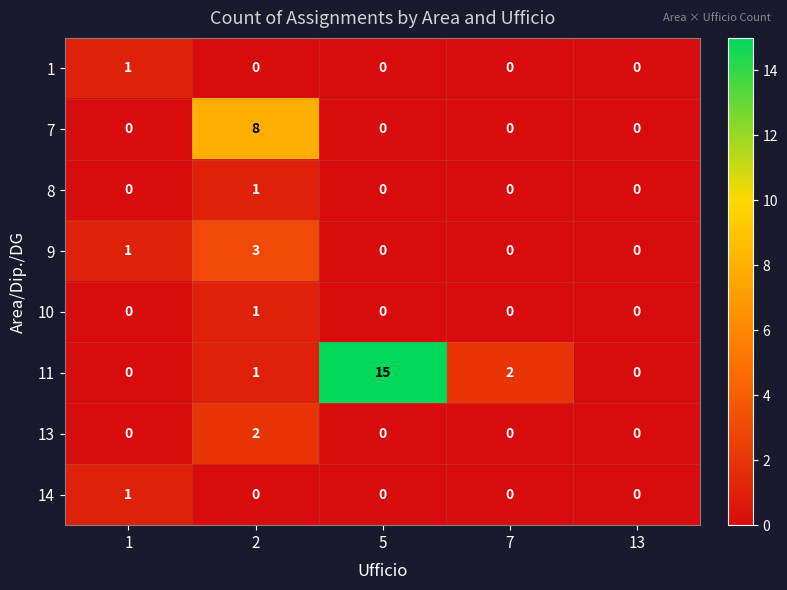

Count the number of data series in this chart.

8